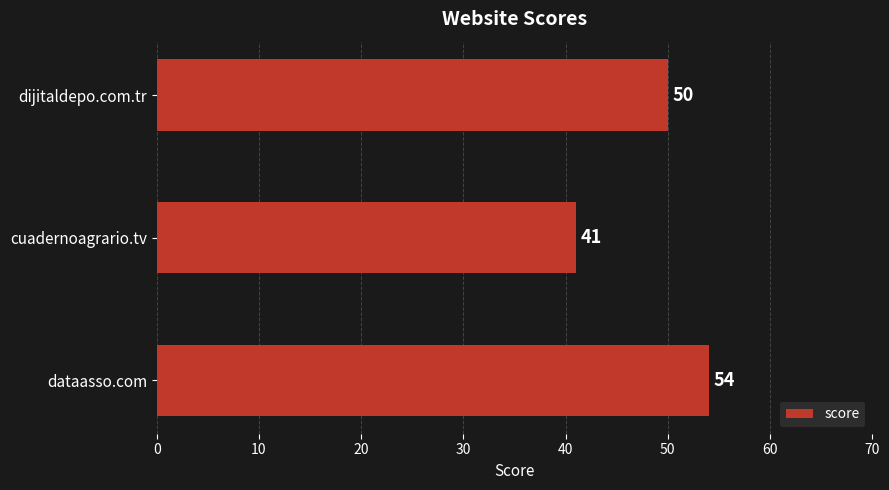

What is the greatest value displayed?

54